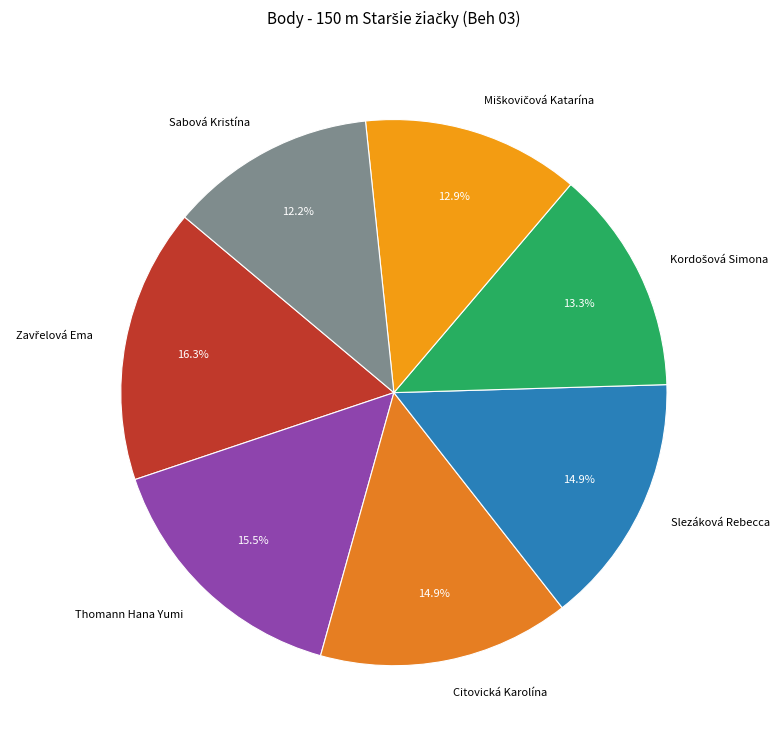

What portion of the pie excludes Sabová Kristína?

87.8%